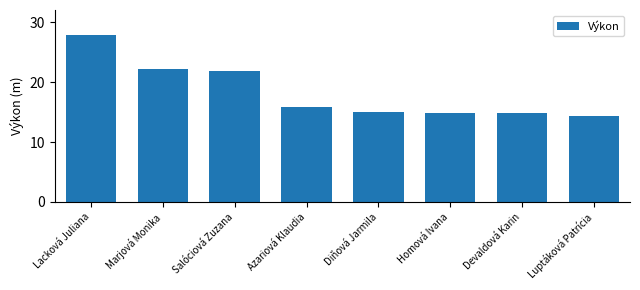

What is the greatest value displayed?

27.9